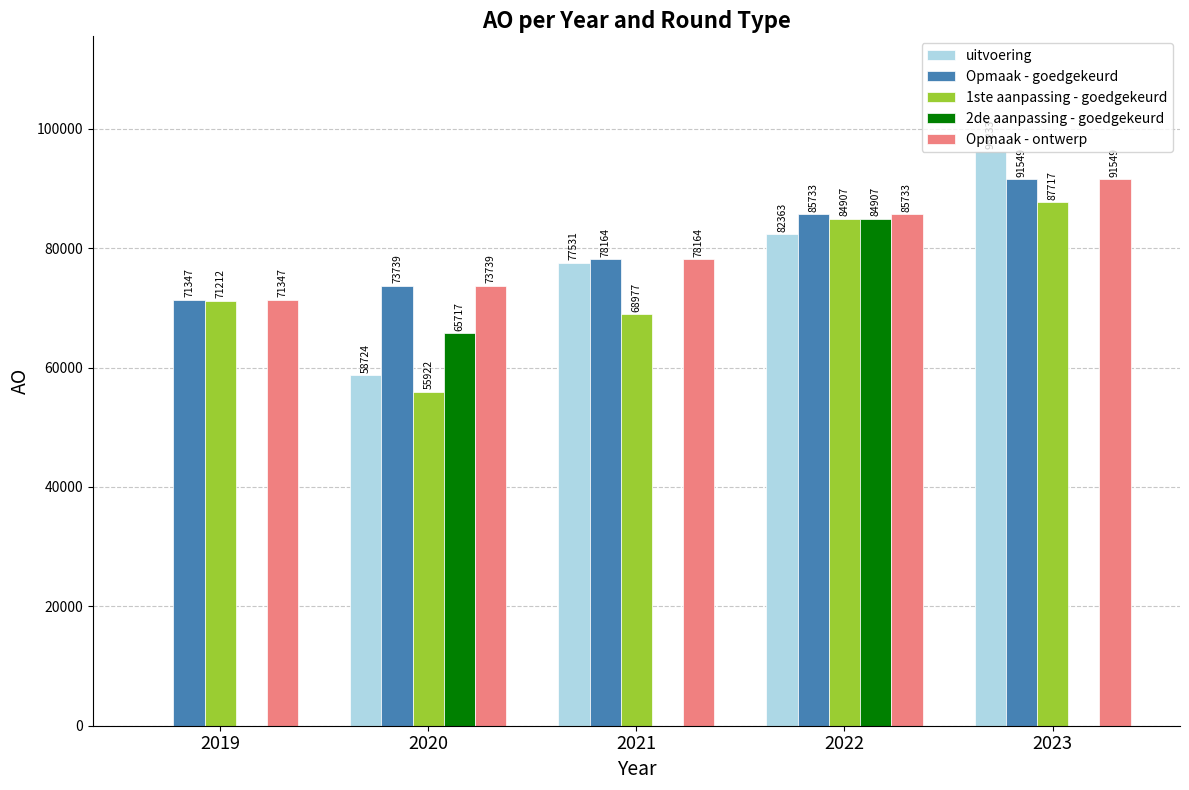

Reading left to right, list all the values displayed in this chart.

uitvoering: 2019=0	2020=58724	2021=77531	2022=82363	2023=96233
Opmaak - goedgekeurd: 2019=71347	2020=73739	2021=78164	2022=85733	2023=91549
1ste aanpassing - goedgekeurd: 2019=71212	2020=55922	2021=68977	2022=84907	2023=87717
2de aanpassing - goedgekeurd: 2019=0	2020=65717	2021=0	2022=84907	2023=0
Opmaak - ontwerp: 2019=71347	2020=73739	2021=78164	2022=85733	2023=91549